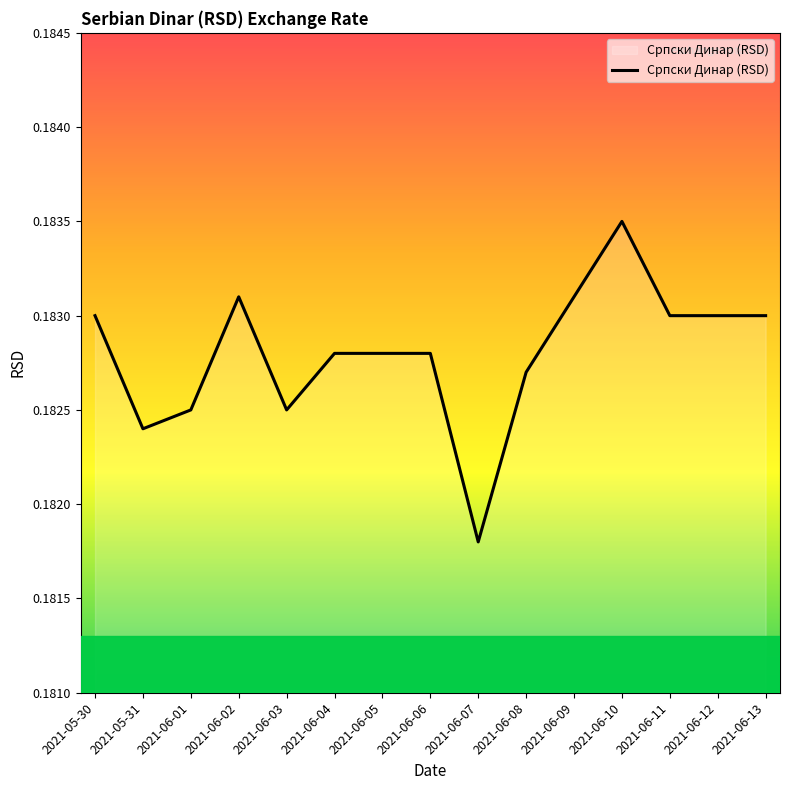

Where is the data nearest to the value 0?

2021-06-07